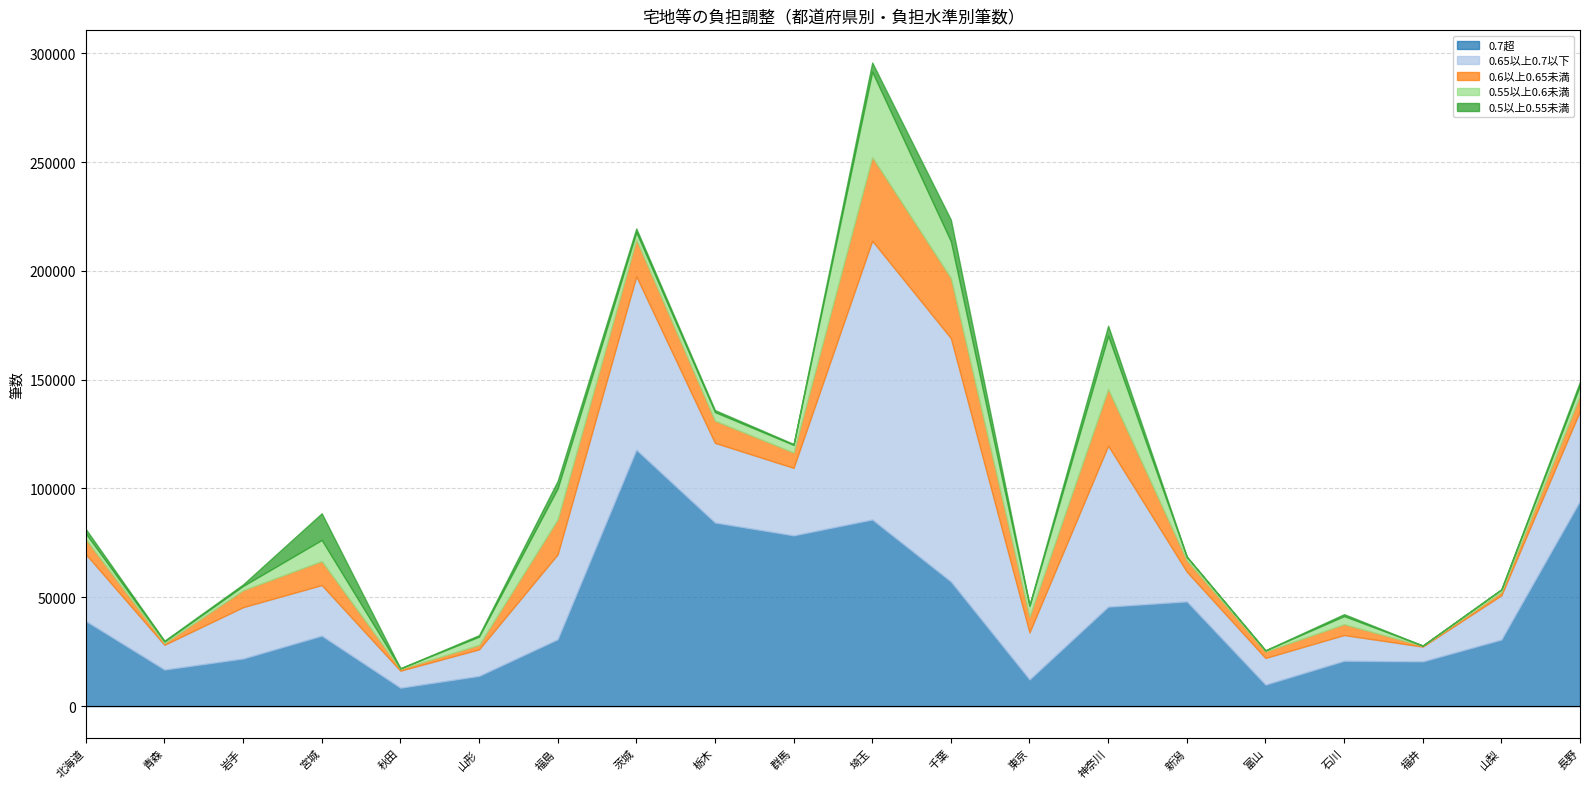

True or false: 0.5以上0.55未満 and 0.7超 intersect in this chart.

False